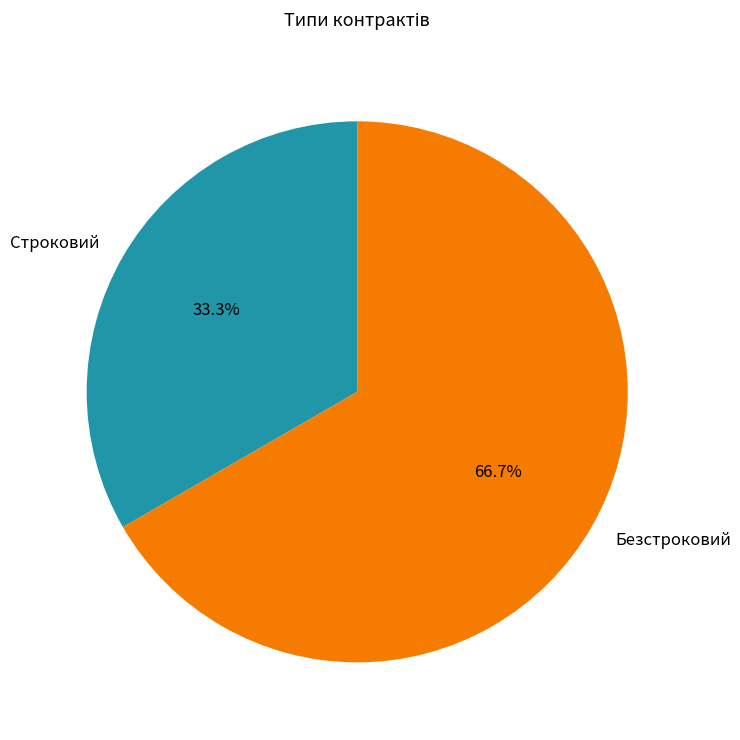

Which slice is the smallest?

Строковий